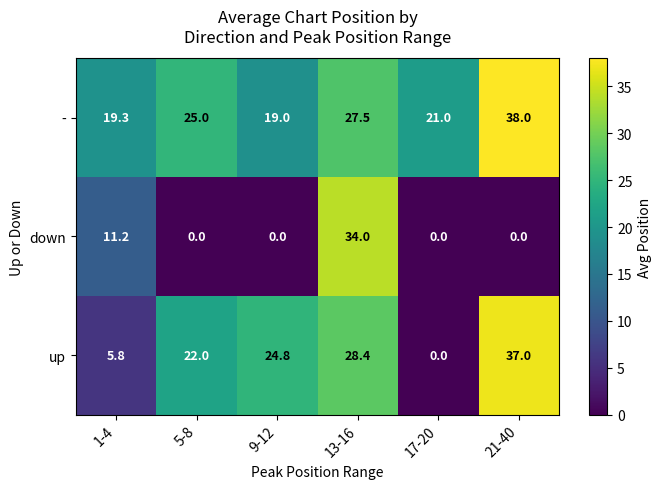

What is the spread (max minus min) of values at 5-8?

25.0